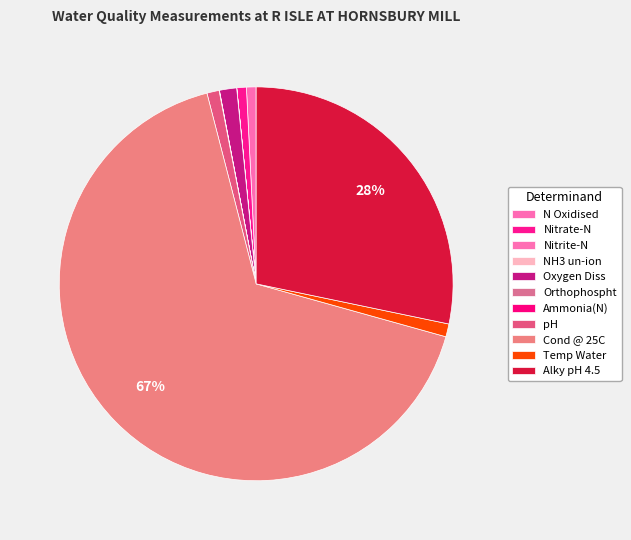

What is the largest slice in the pie chart?

Cond @ 25C